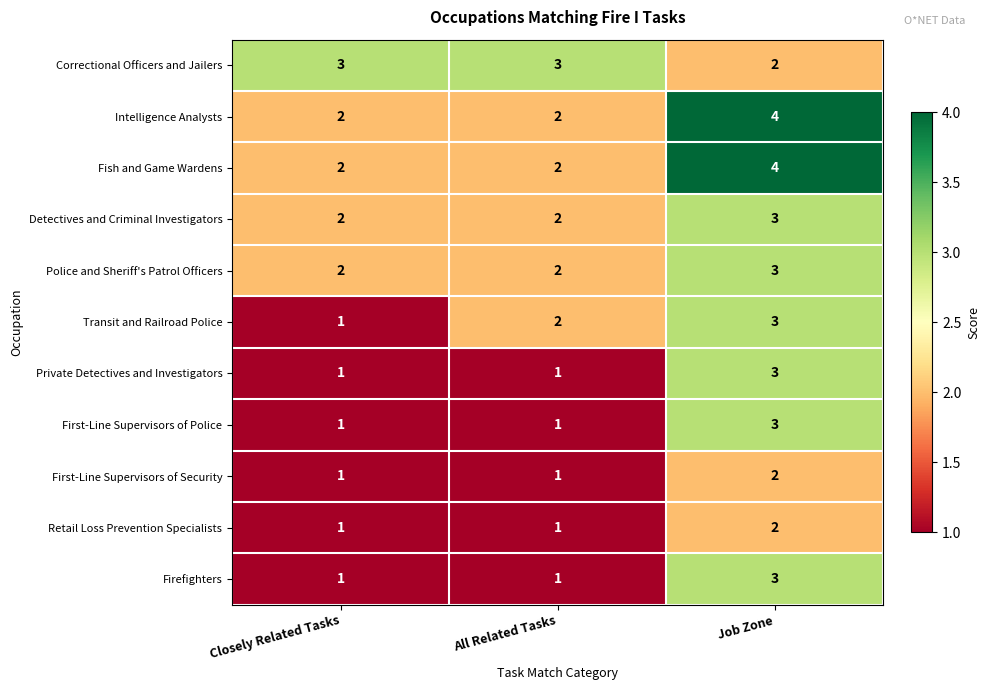

Which category has the highest value across all series?

Job Zone